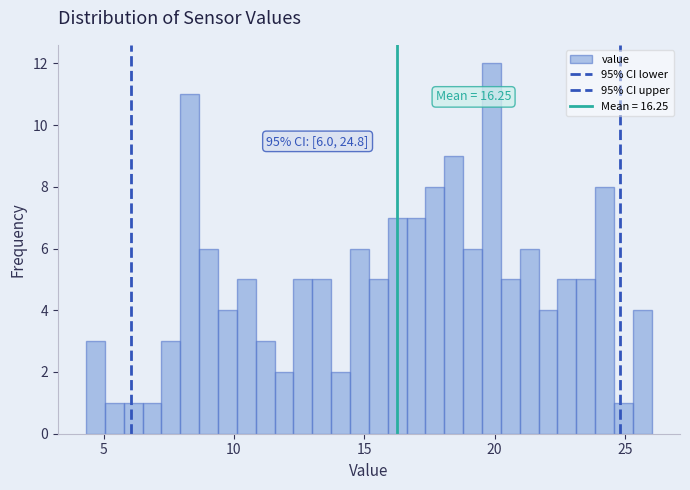

Read against the x-axis, roughly where is the centre of the tallest bar?

20.0